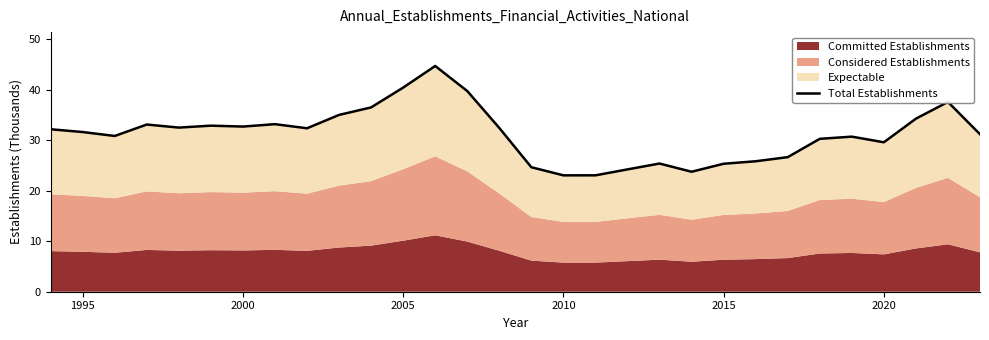

How many data points are less than 32?

15